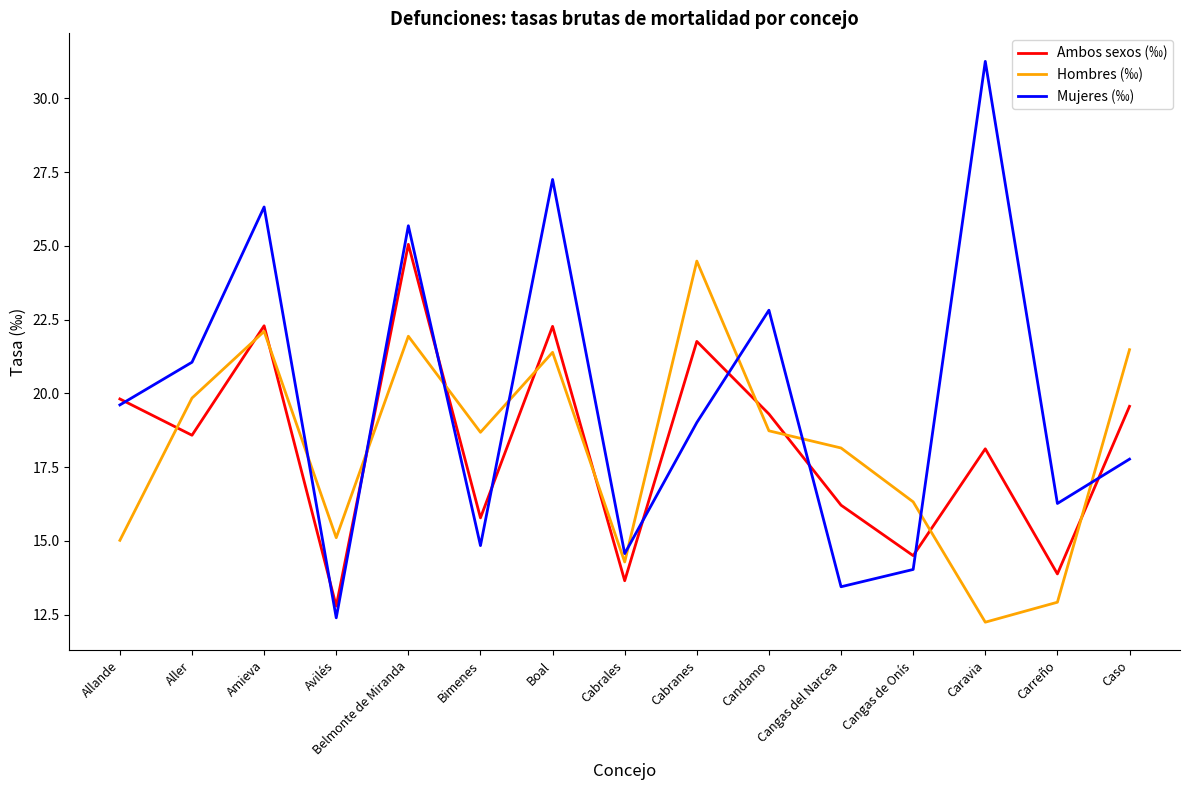

In Mujeres (‰), how many points are higher than both neighbors (excluding endpoints)?

5